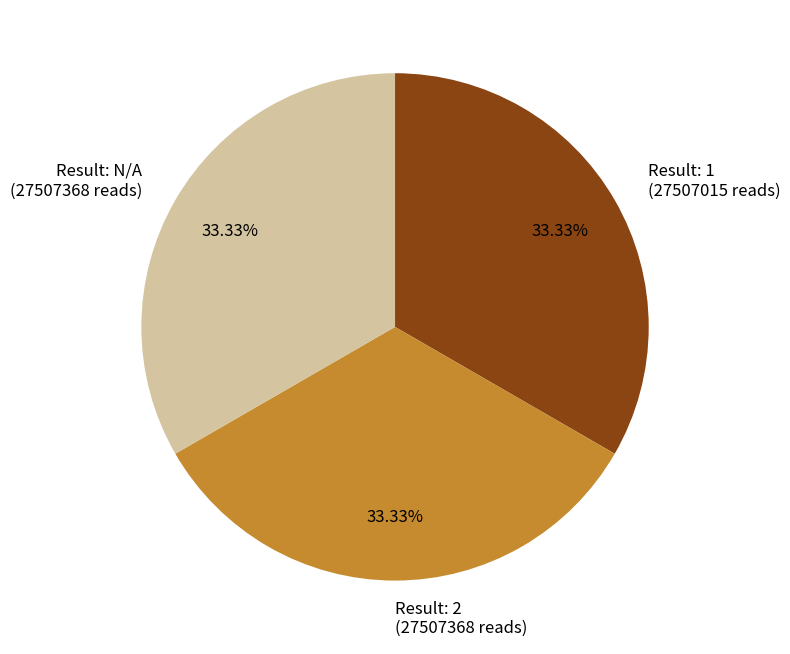

Does Result: N/A (27507368 reads) represent more than half of the total?

No